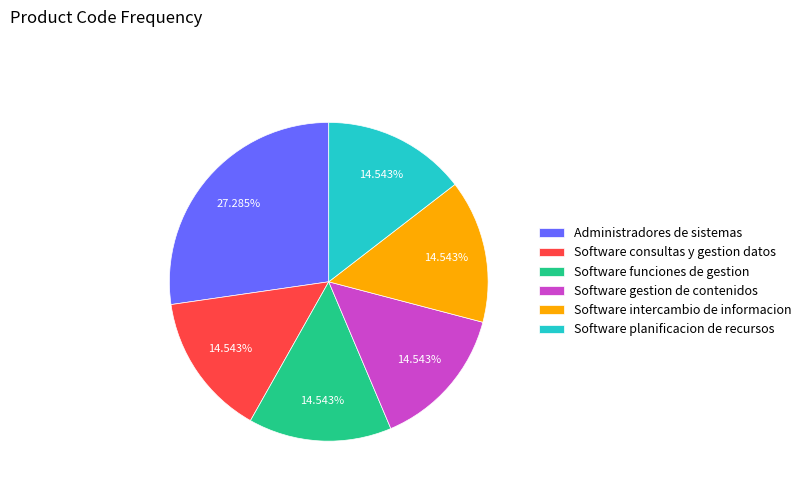

What is the largest slice in the pie chart?

Administradores de sistemas